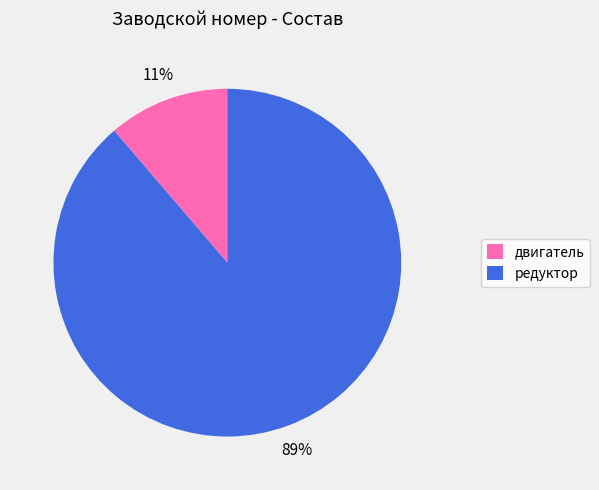

True or false: двигатель accounts for 11% of the total.

True